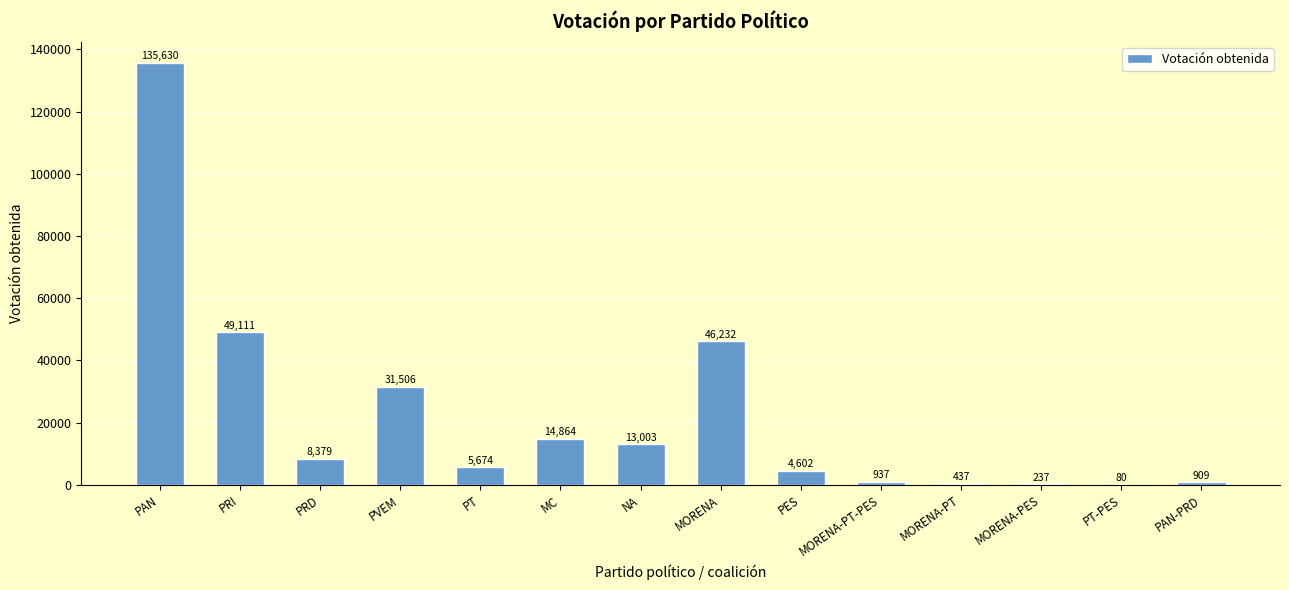

Which category has the highest value across all series?

PAN